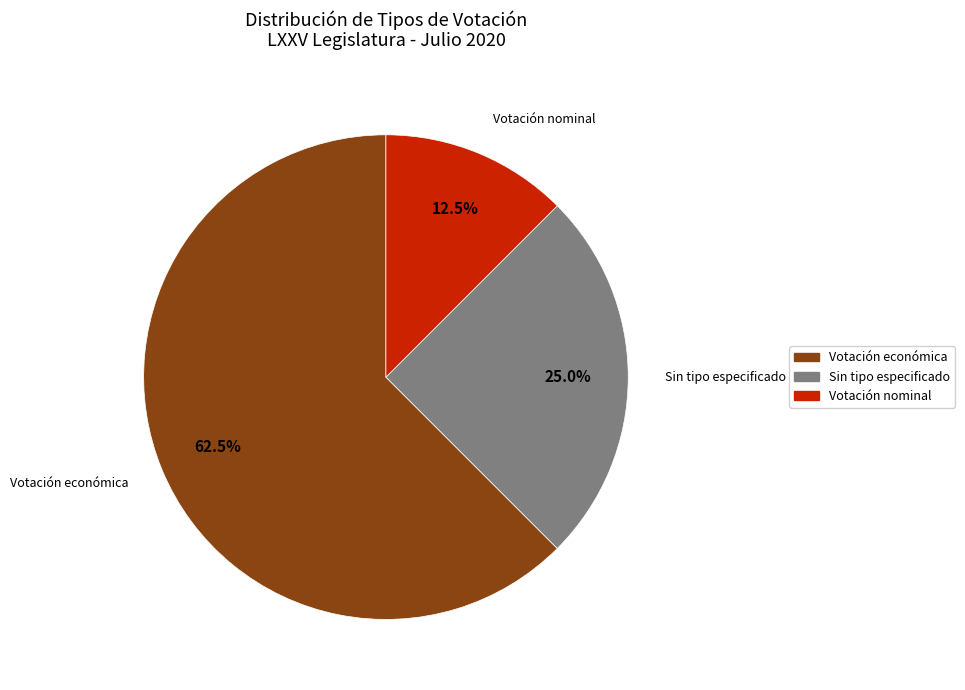

How many slices are in this pie chart?

3